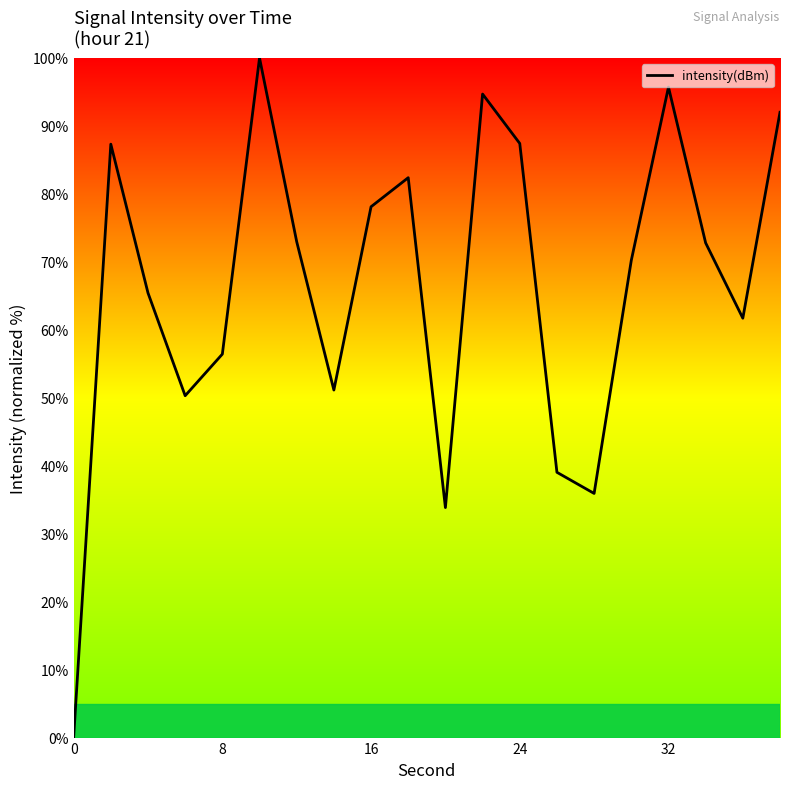

Does the chart have visible grid lines?

No